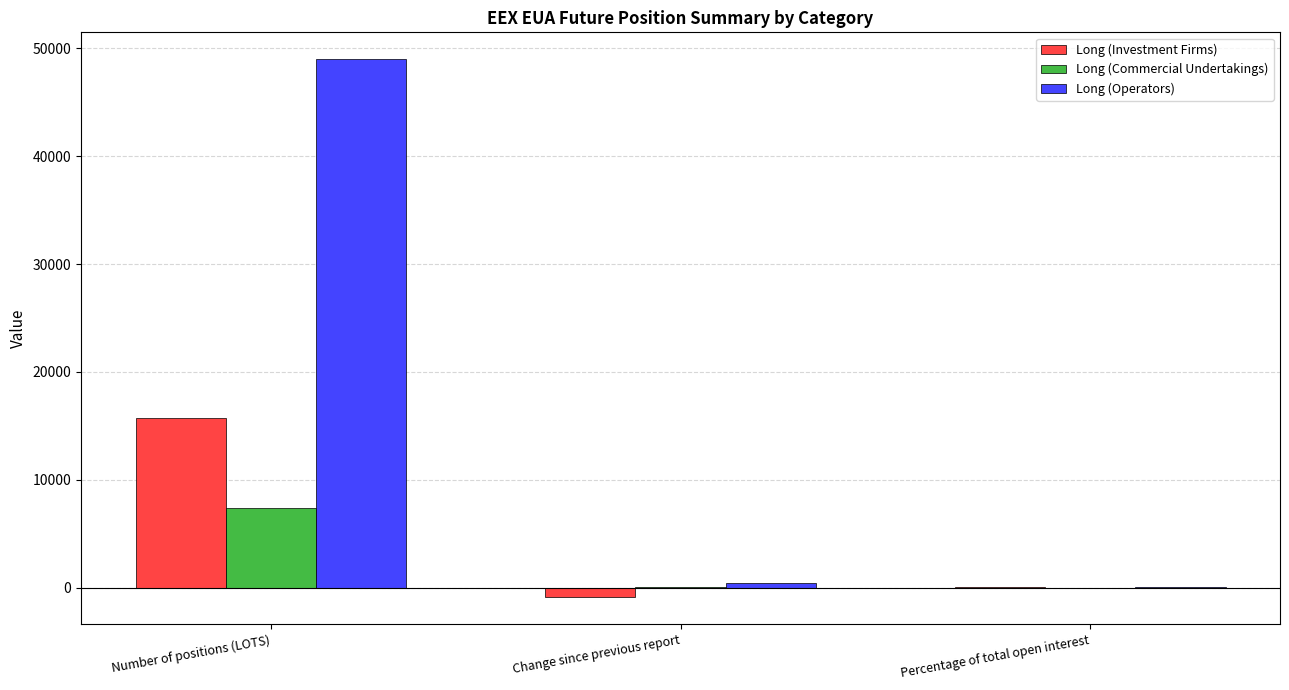

The Long (Investment Firms) series shows -897.0 at Change since previous report. True or false?

True